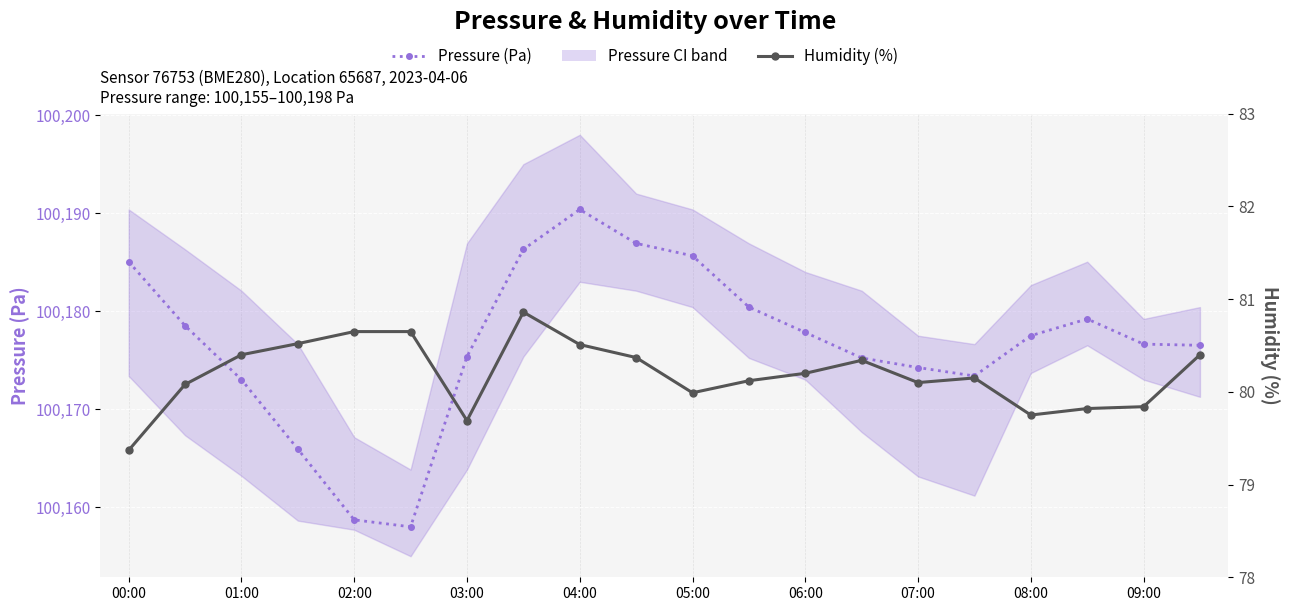

The value of Humidity (%) at 07:00 is 138.1. True or false?

False